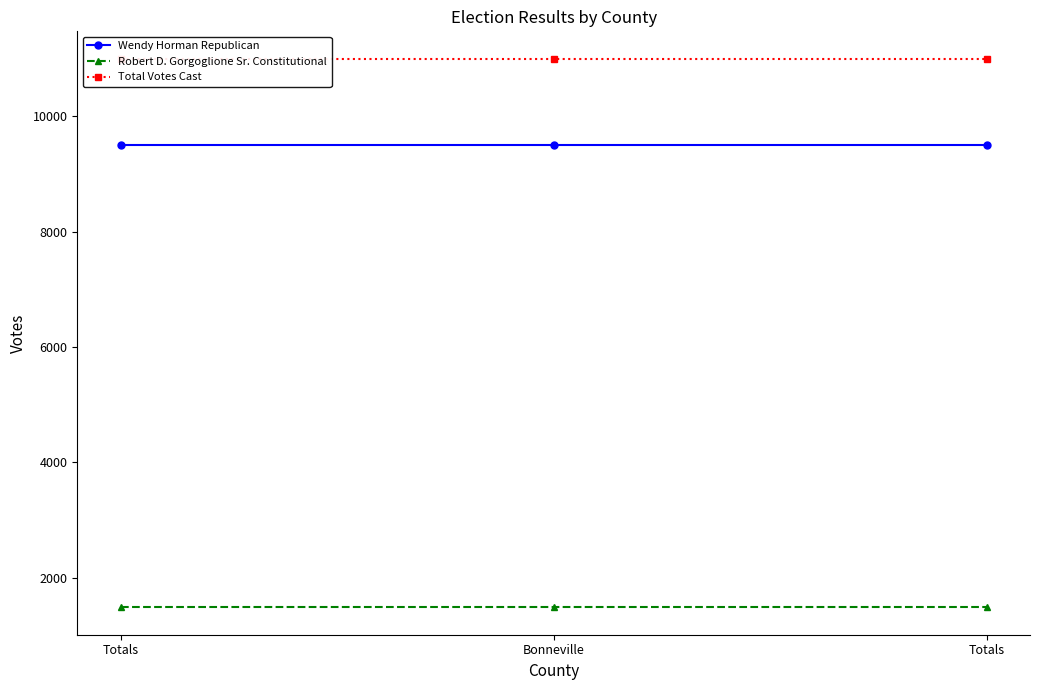

What is the label of the 2nd point from the left?

Bonneville